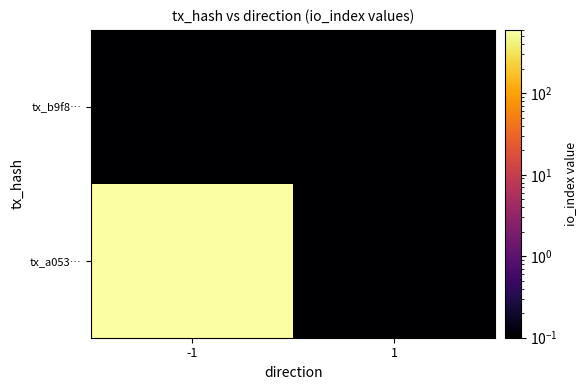

Which has a higher value, 1 or -1?

-1